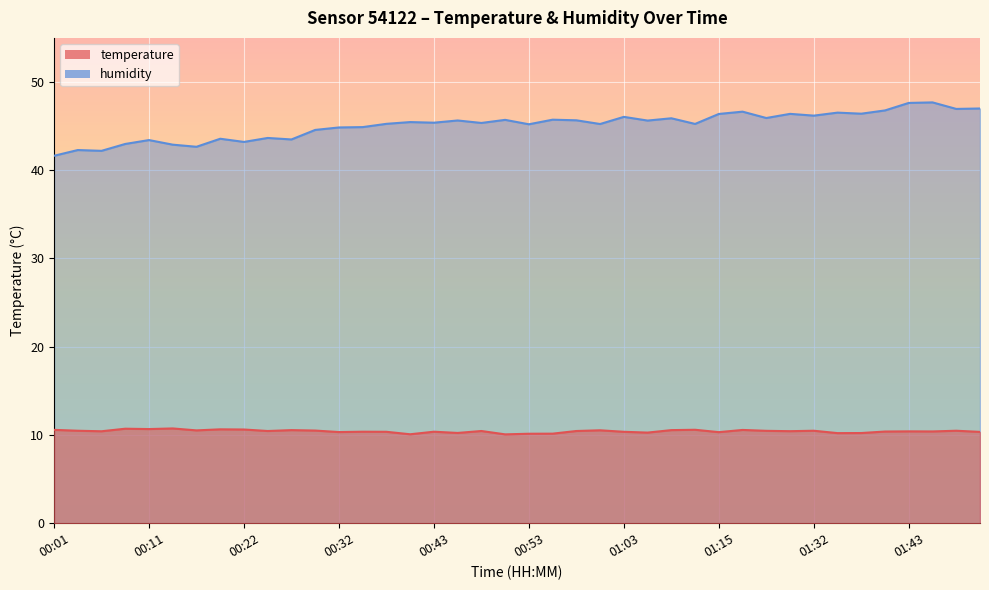

List the series in order of their overall mean, highest first.

humidity, temperature